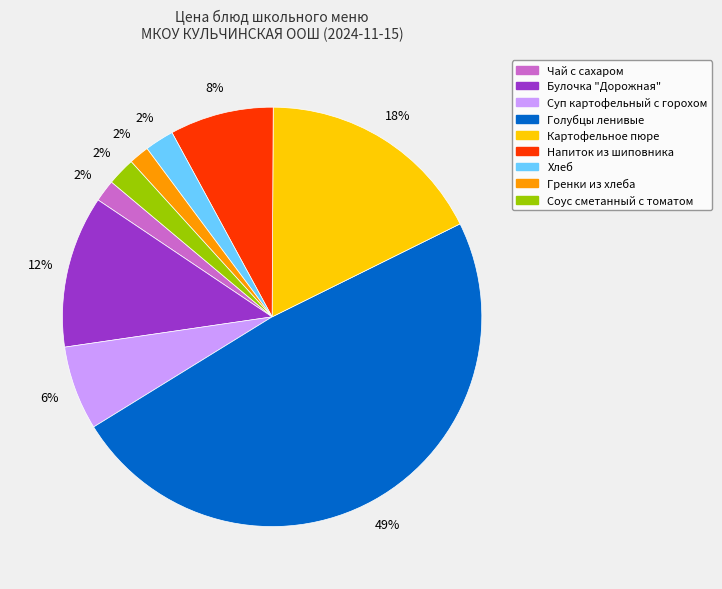

What percentage is the Гренки из хлеба slice, to the nearest percent?

2%